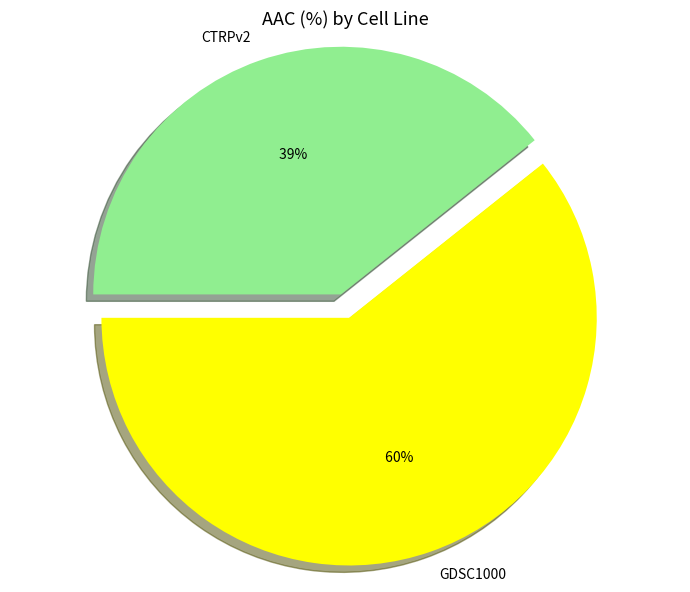

What is the smallest slice in the pie chart?

CTRPv2